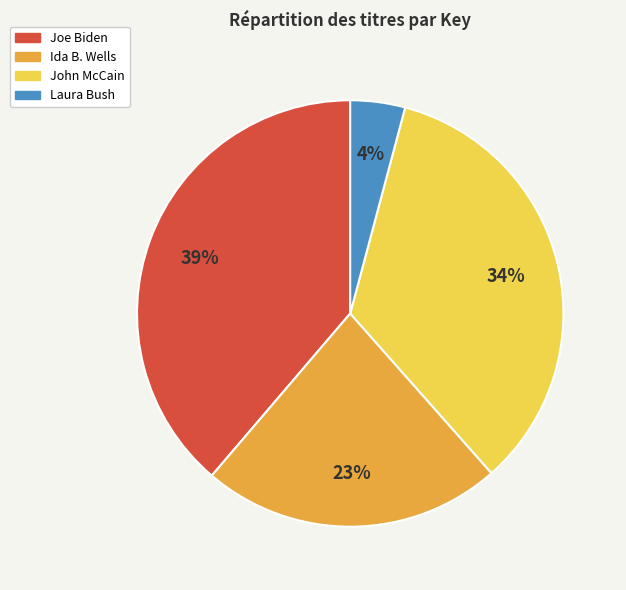

To the nearest percent, what is the difference between the largest and smallest slice percentages?

35%